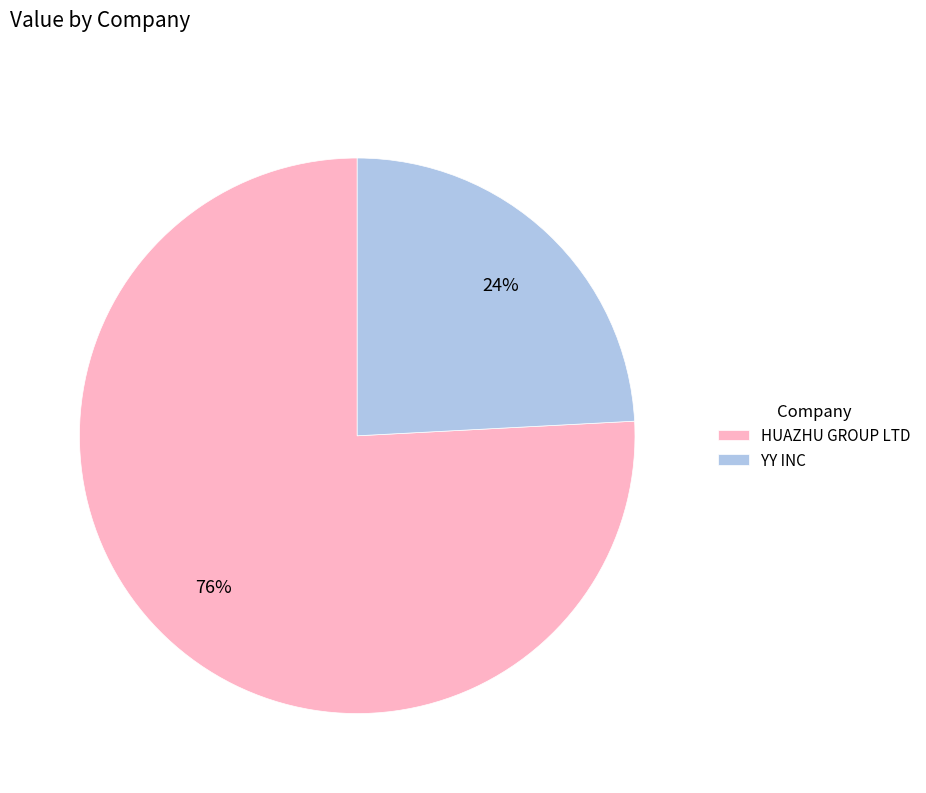

To the nearest percent, what is the difference between the largest and smallest slice percentages?

52%